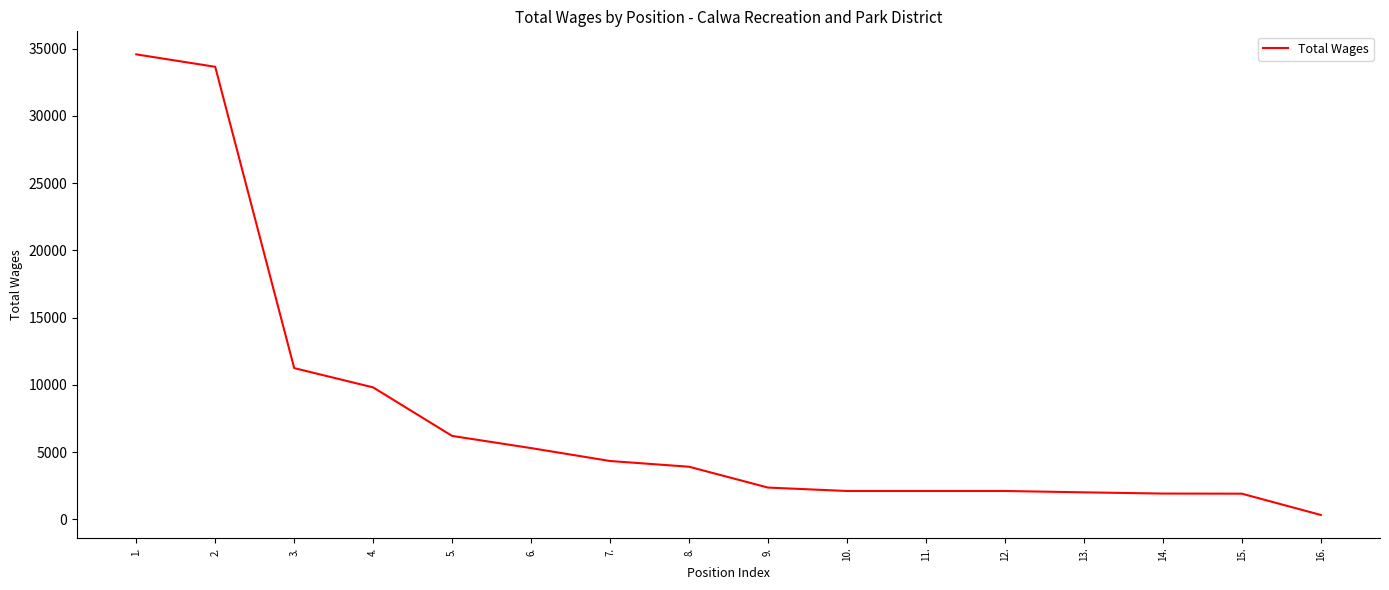

What is the change in value from 3. to 7.?

-6912